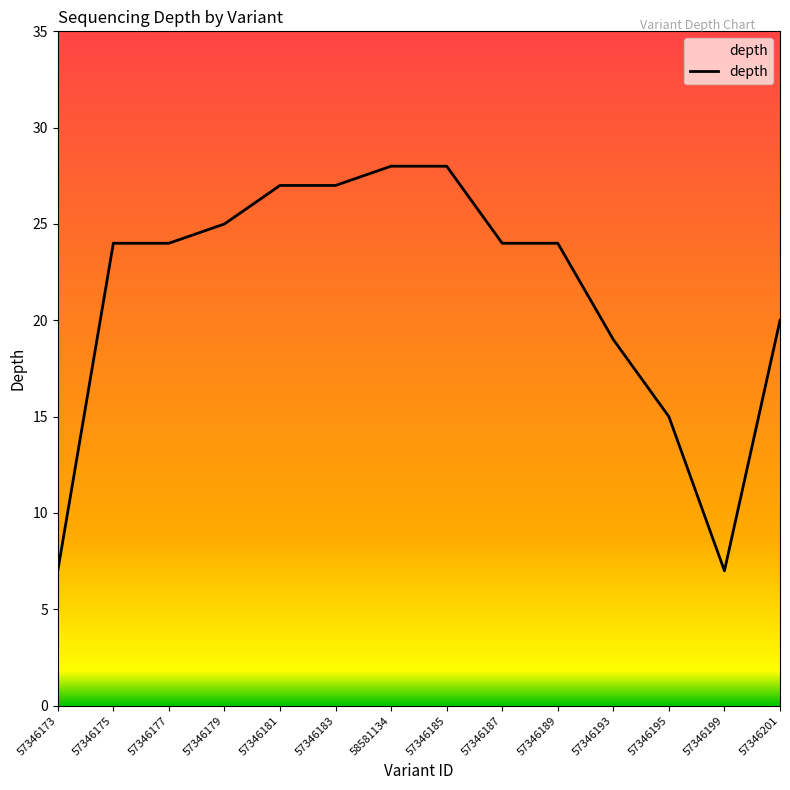

What is the minimum value shown in the chart?

7